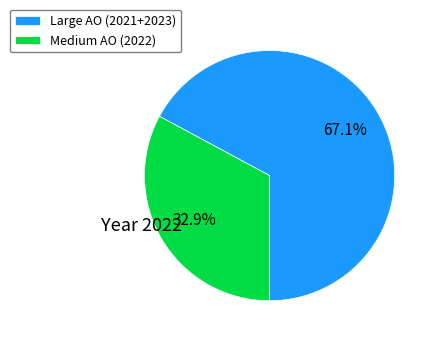

Which category has the smallest portion of the pie?

Medium AO (2022)